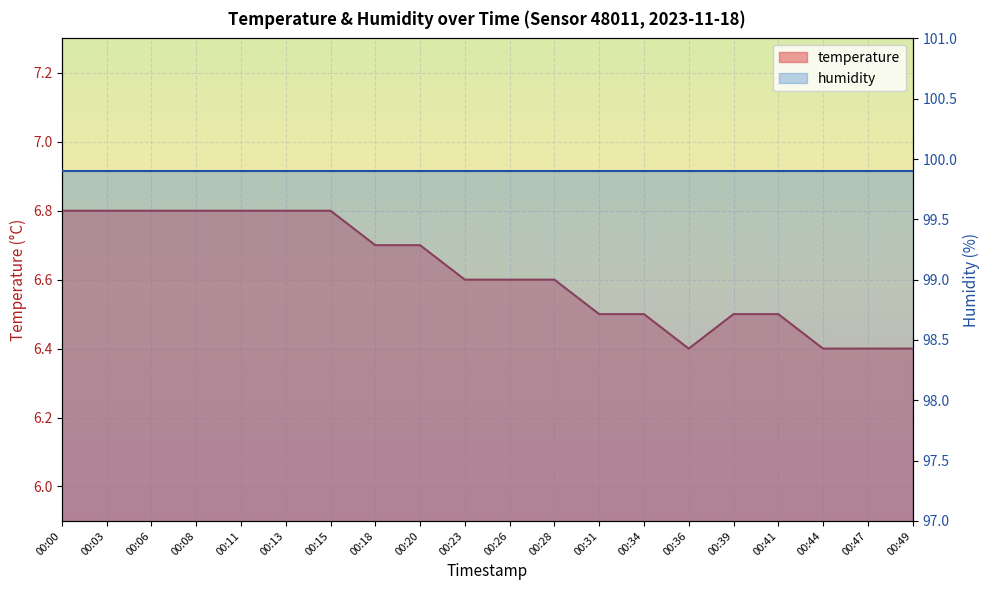

Which category has the highest value across all series?

00:00